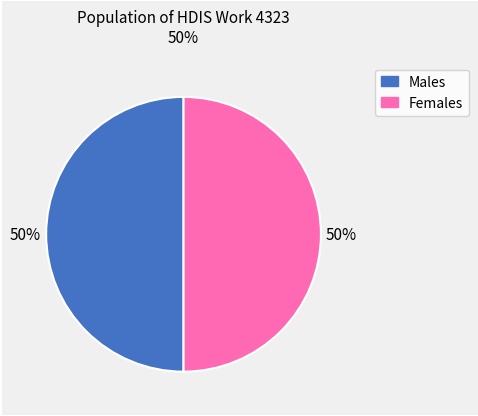

Is it true that Females is 50% of the pie?

True